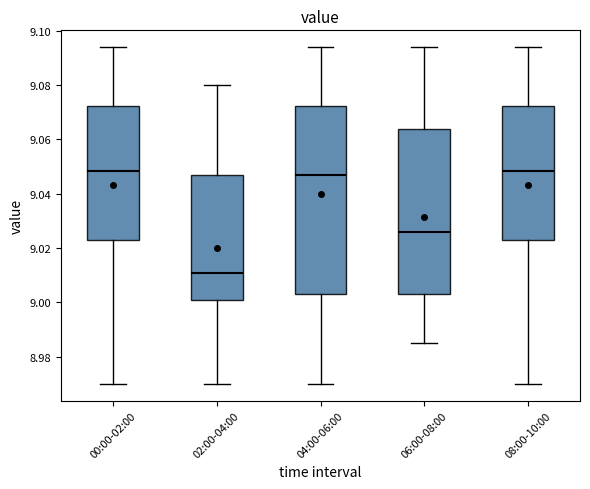

Where is the upper edge of the box for 08:00-10:00 on the y-axis? The values are not printed on the chart, so give them approximately, as read against the axis.

9.072